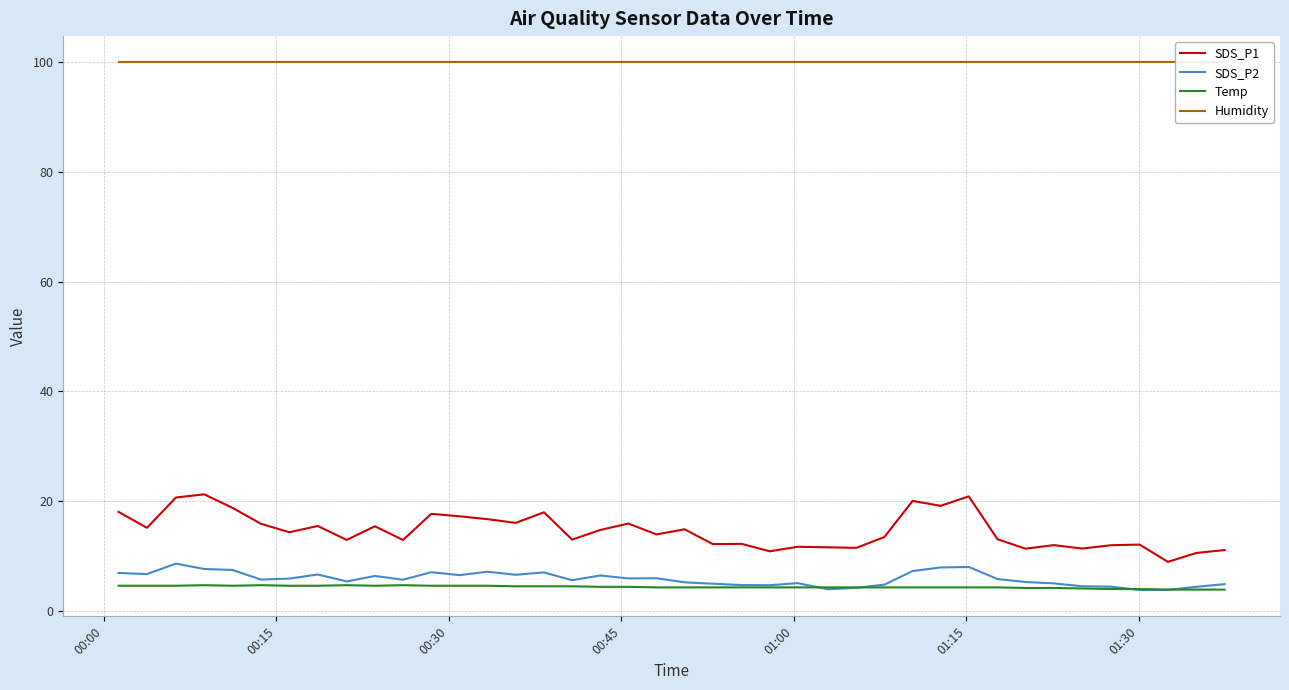

True or false: SDS_P1 and SDS_P2 intersect in this chart.

False